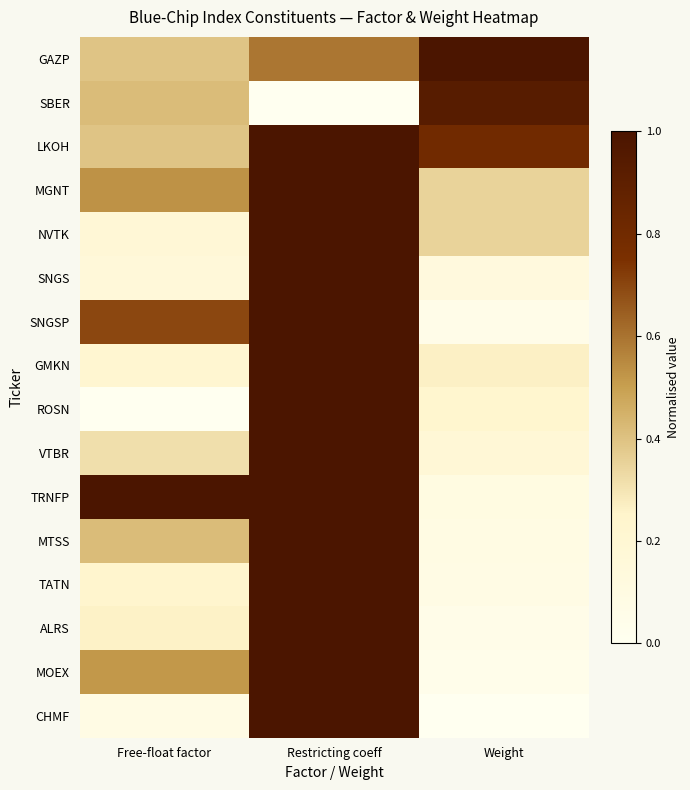

Which series changed the most between Restricting coeff and Weight?

CHMF